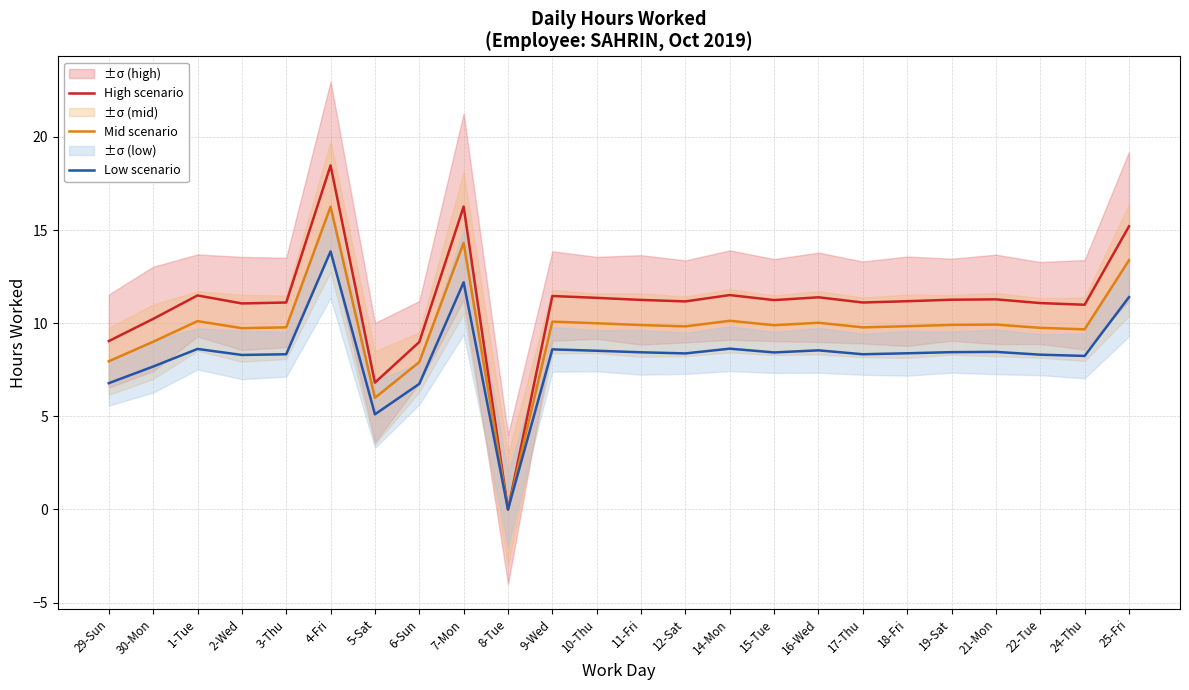

At how many categories does at least one series exceed 18?

1